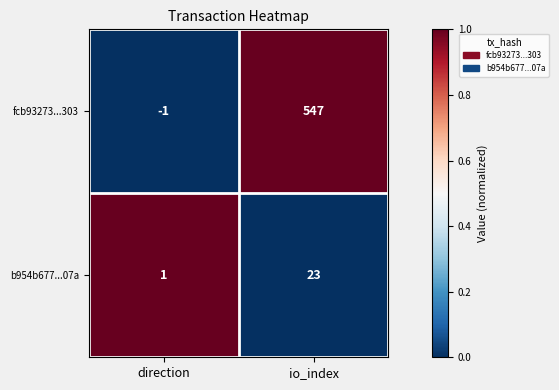

Which series has the widest spread of values?

fcb93273...303